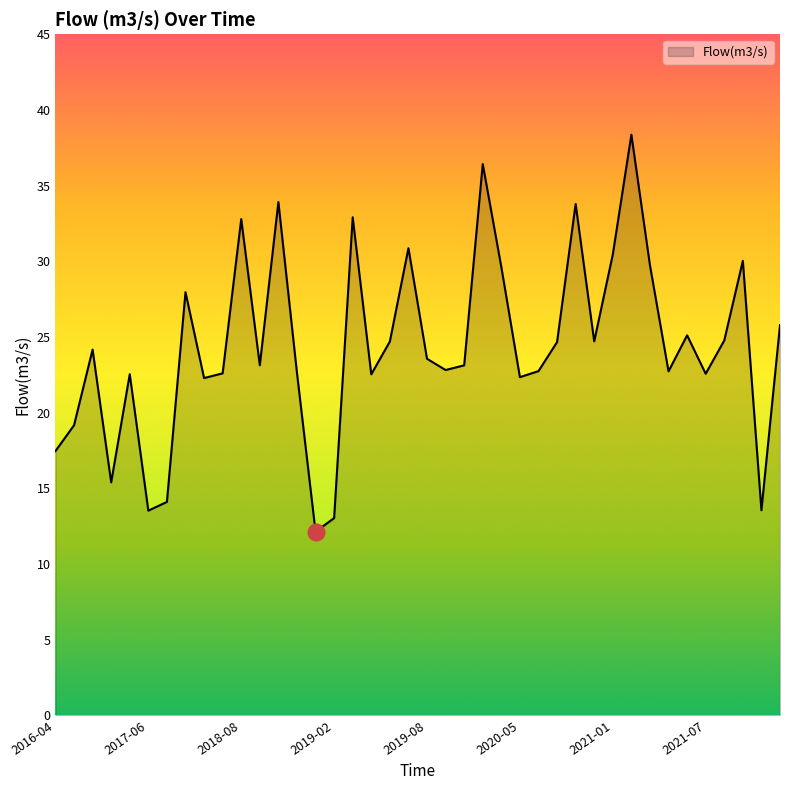

What is the smallest value displayed?

12.1